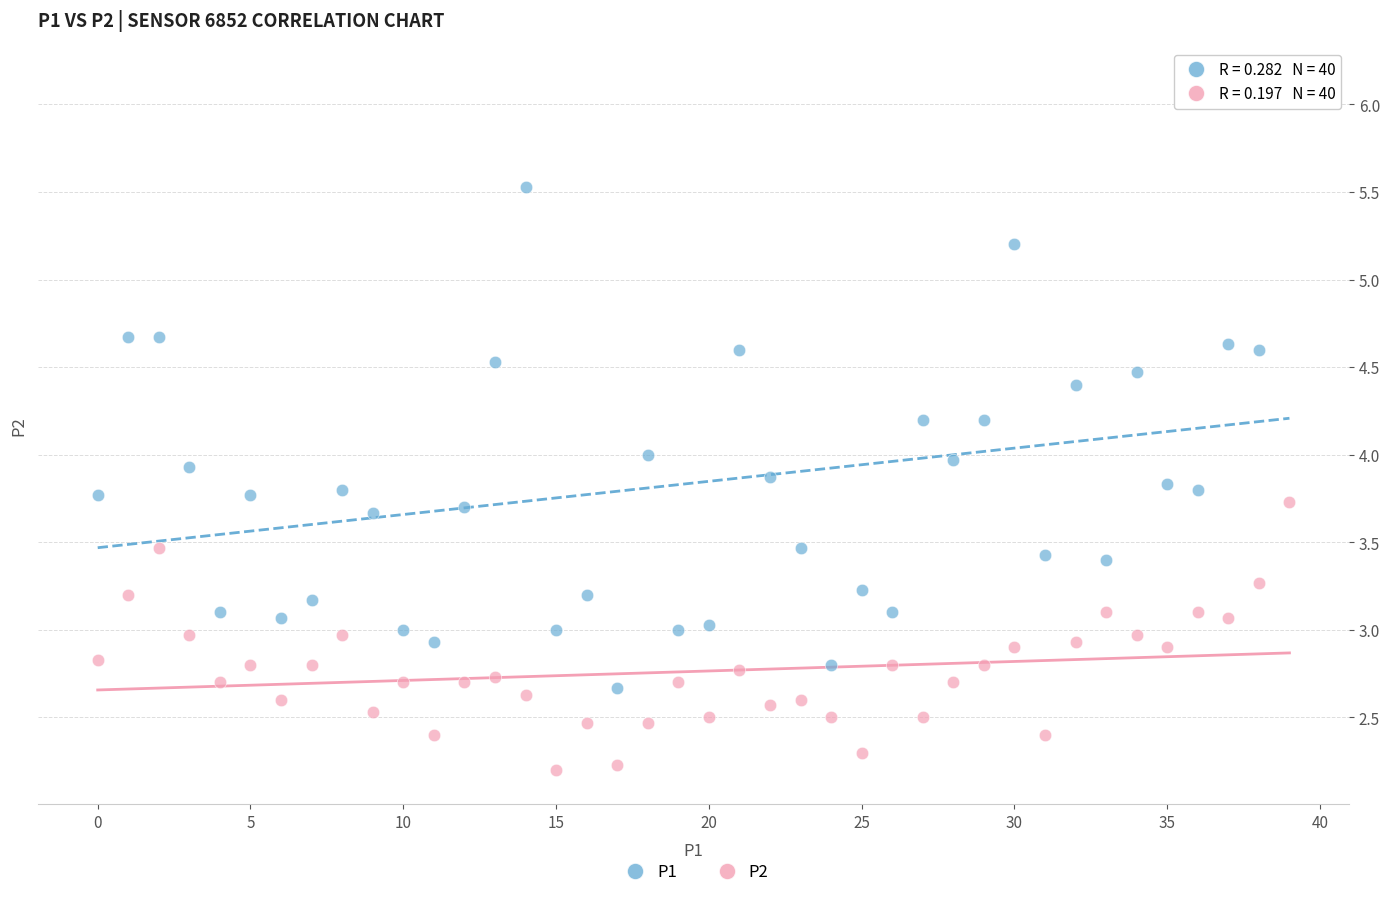

Which series reaches the minimum Y coordinate?

P2